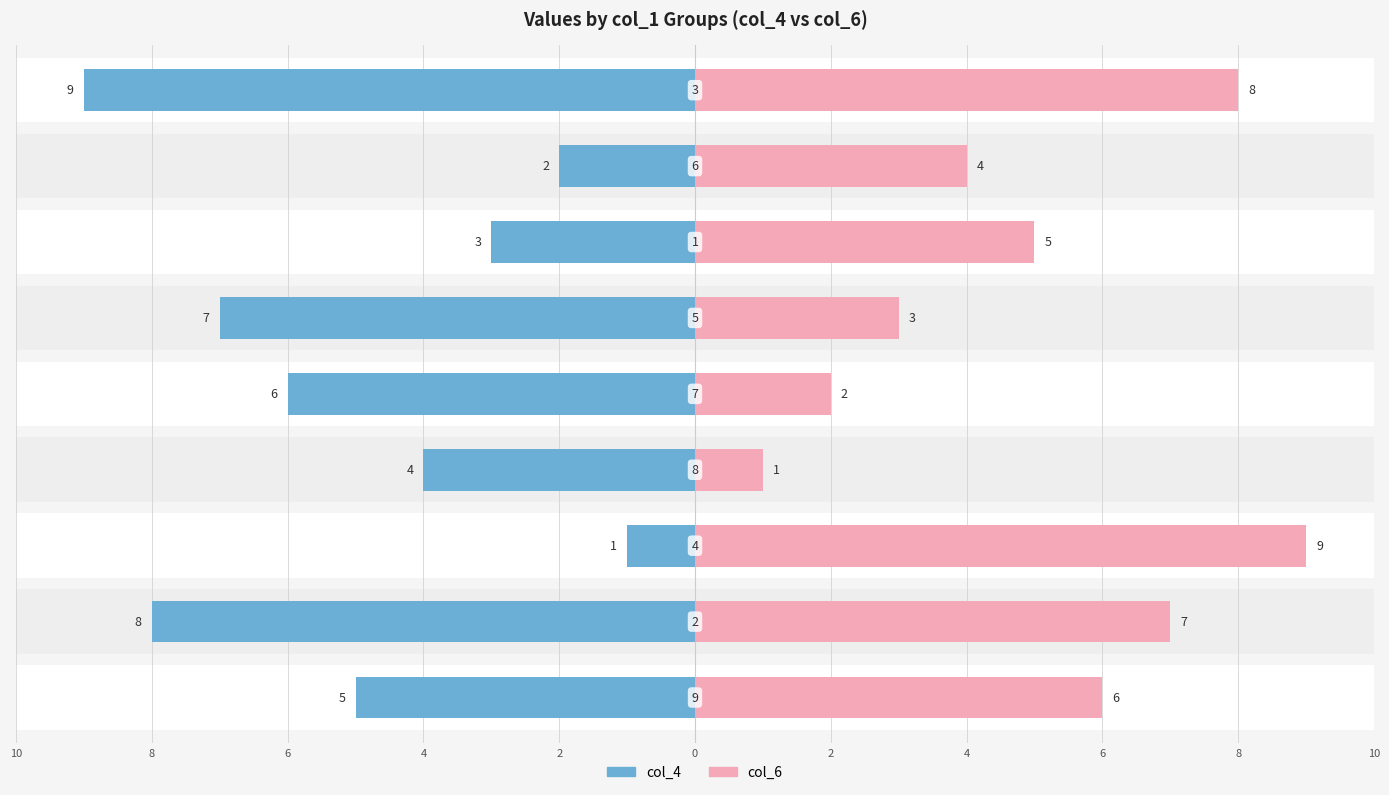

How many distinct data groups are displayed?

2